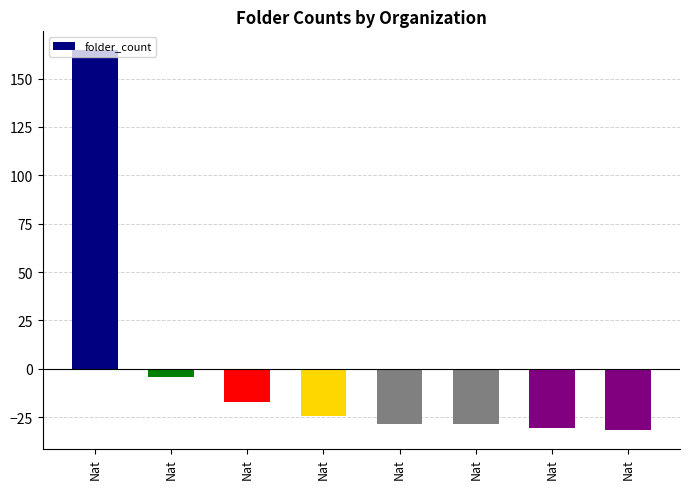

List the labels in order of value, smallest first.

Nat, Nat, Nat, Nat, Nat, Nat, Nat, Nat